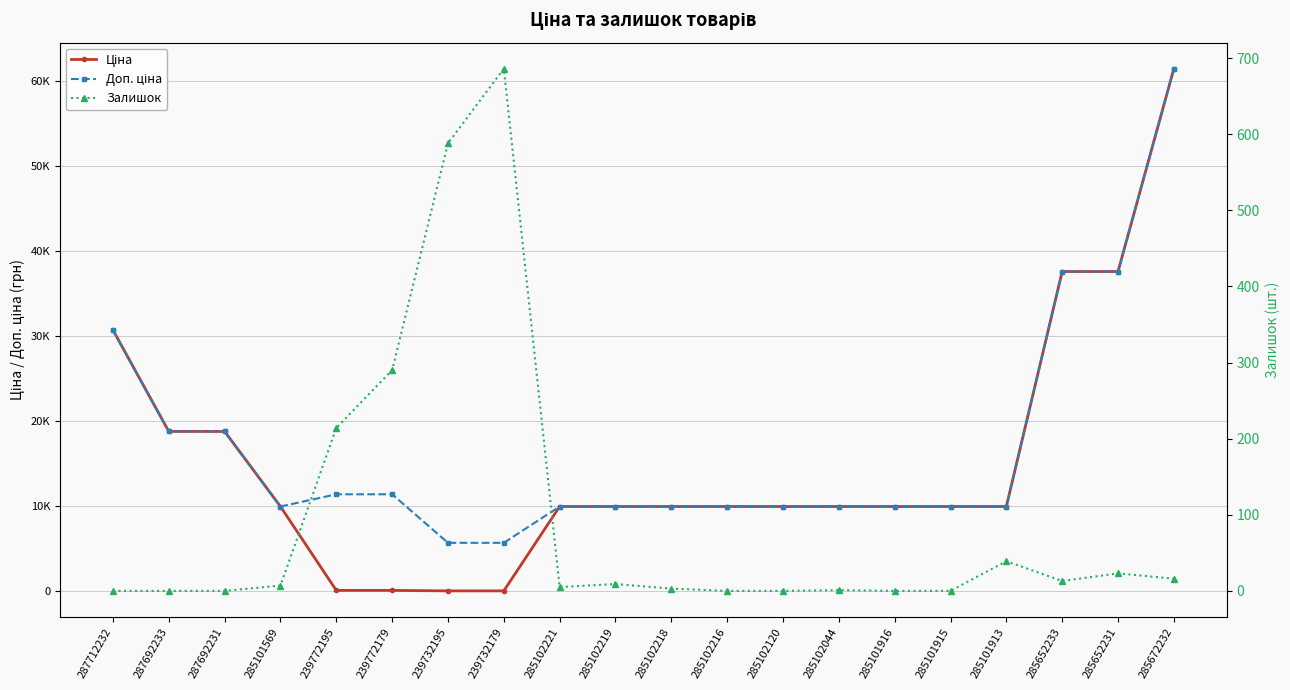

True or false: Залишок has a value of 0.0 at 285102120.

True